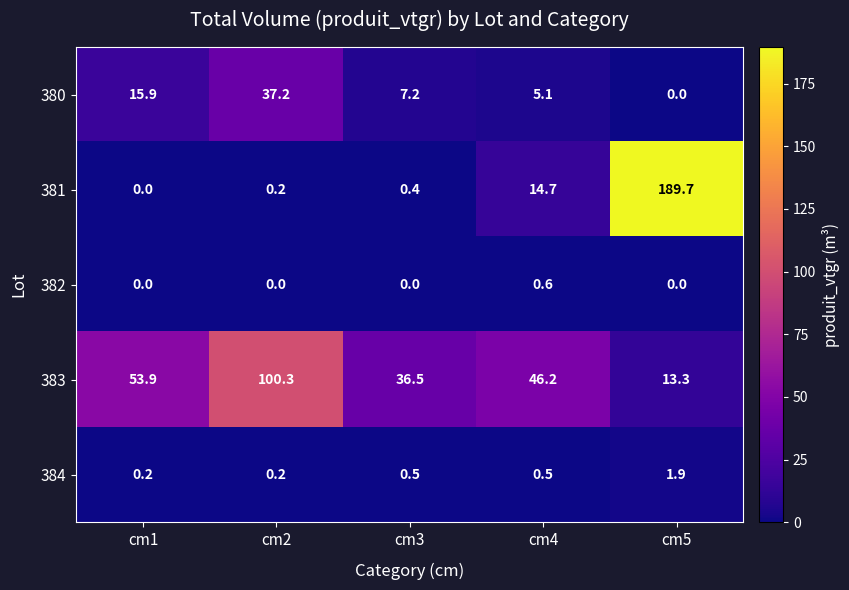

Reading left to right, list all the values displayed in this chart.

380: cm1=15.9	cm2=37.2	cm3=7.2	cm4=5.1	cm5=0.0
381: cm1=0.0	cm2=0.2	cm3=0.4	cm4=14.7	cm5=189.7
382: cm1=0.0	cm2=0.0	cm3=0.0	cm4=0.6	cm5=0.0
383: cm1=53.9	cm2=100.3	cm3=36.5	cm4=46.2	cm5=13.3
384: cm1=0.2	cm2=0.2	cm3=0.5	cm4=0.5	cm5=1.9